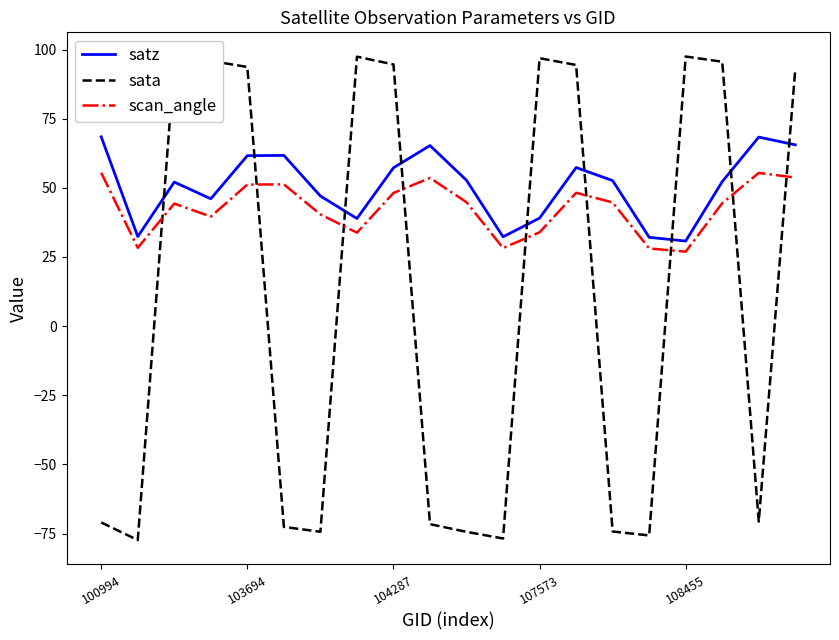

What are all the series names shown in the legend?

satz, sata, scan_angle